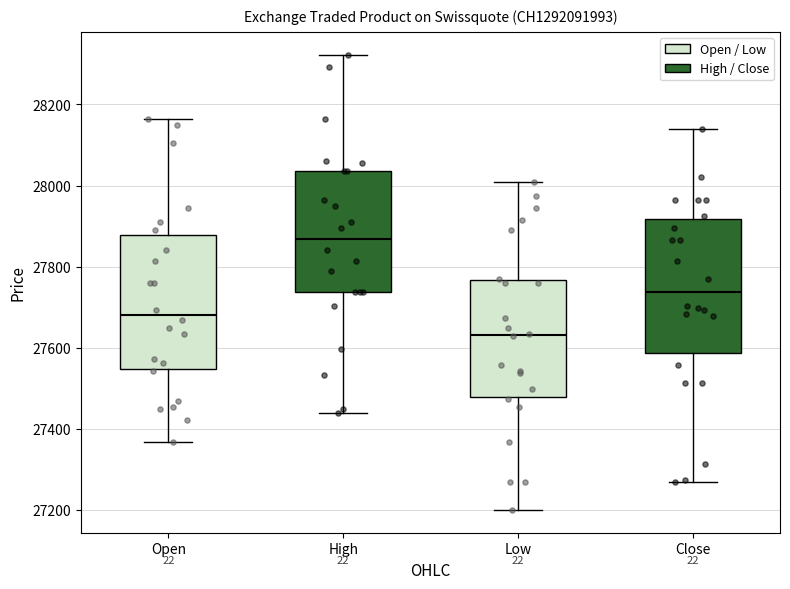

Where is the lower edge of the box for Close on the y-axis? The values are not printed on the chart, so give them approximately, as read against the axis.

27580